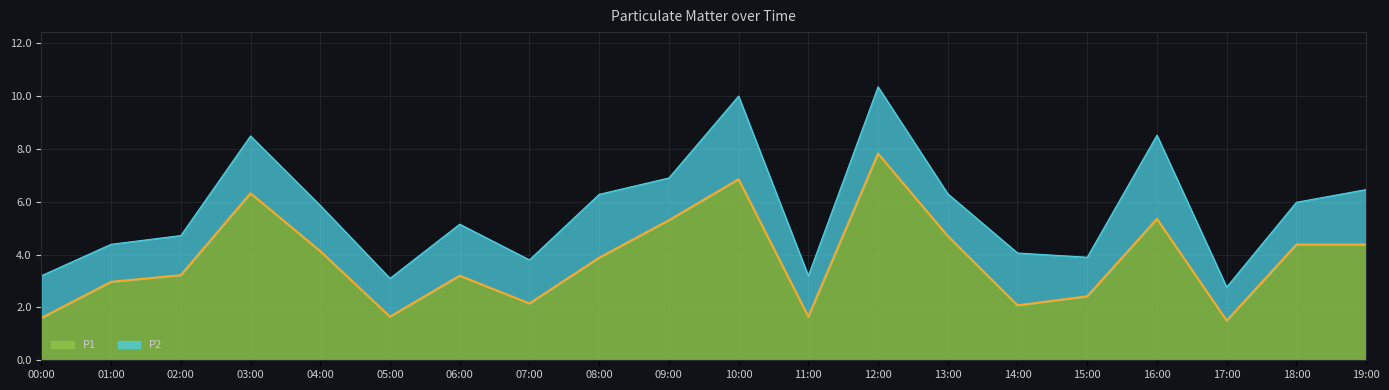

At which label does P1 reach its peak?

12:00